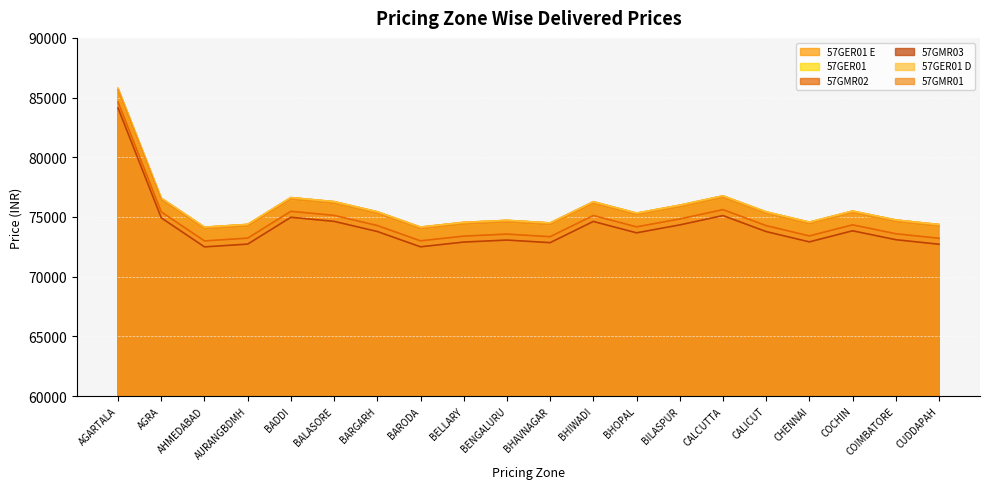

What is the highest value of the 57GER01 D series?

85769